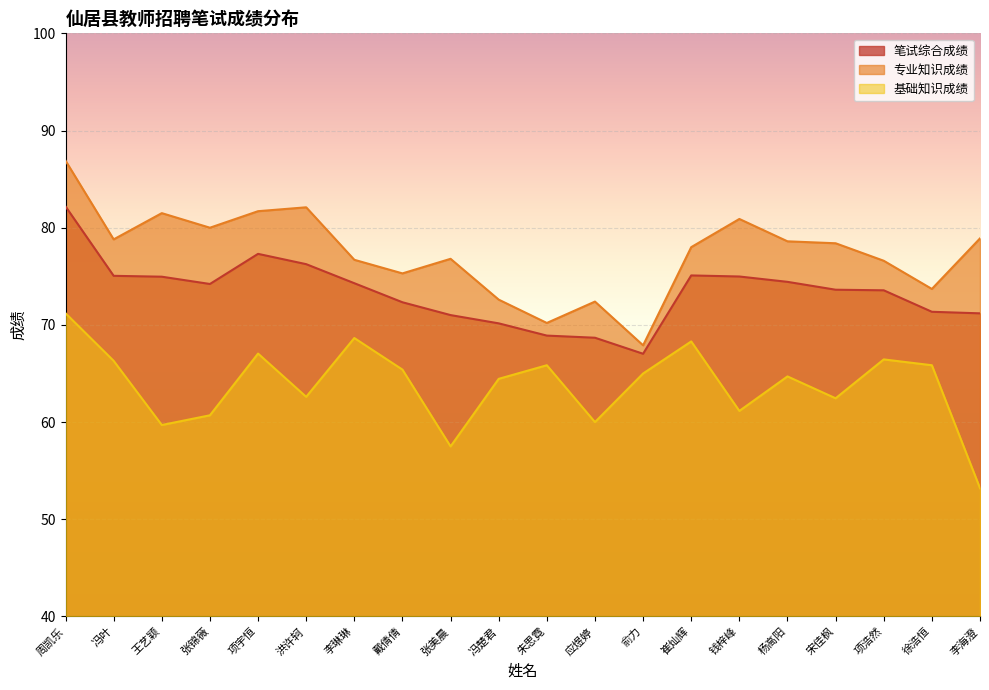

Between 徐浩恒 and 王艺颖, which is larger?

王艺颖